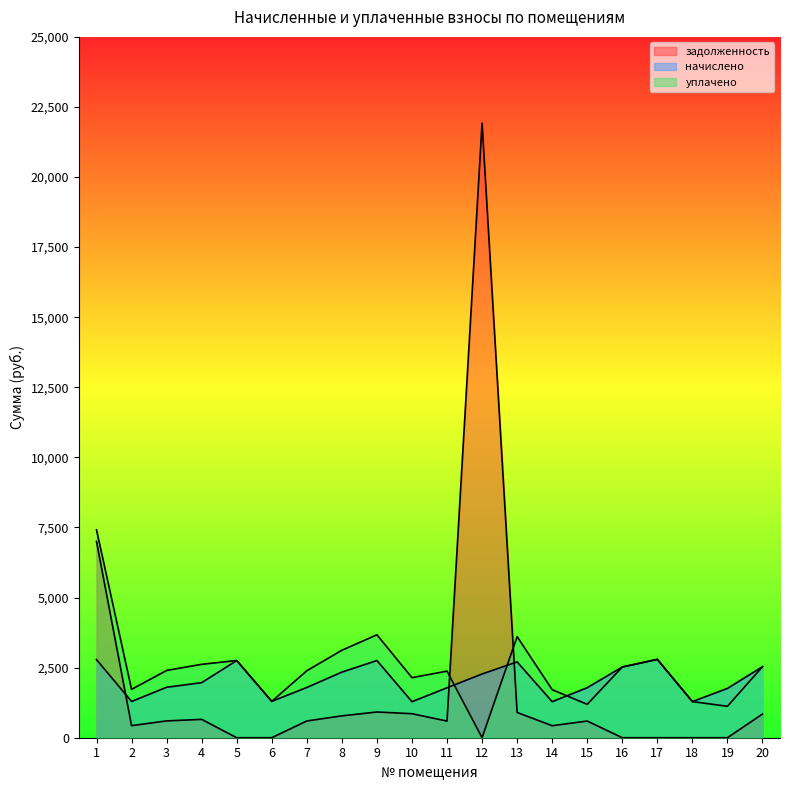

Which series has the largest range (max minus min)?

задолженность